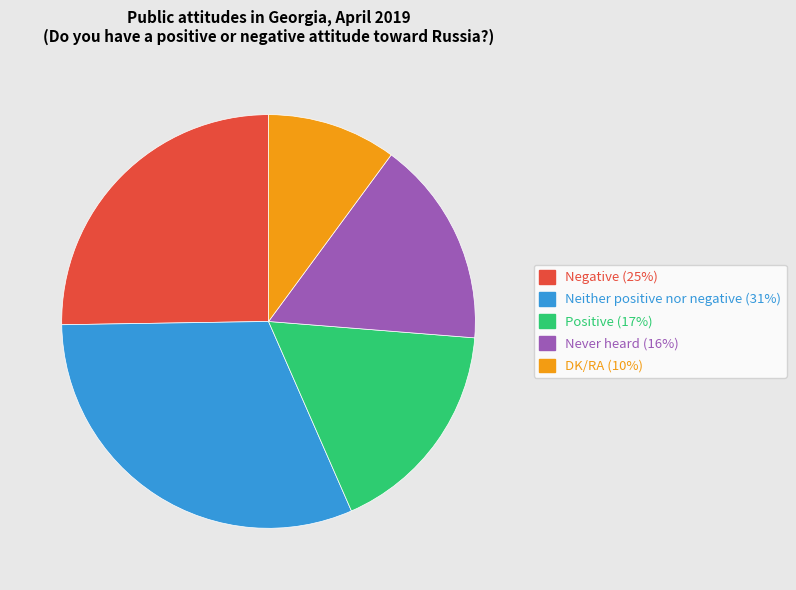

Does any single category account for the majority?

No